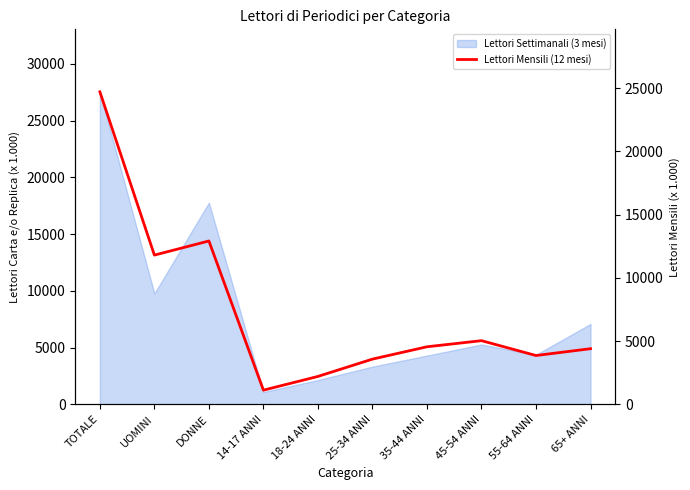

How many points are lower than both their immediate neighbors (excluding endpoints)?

3